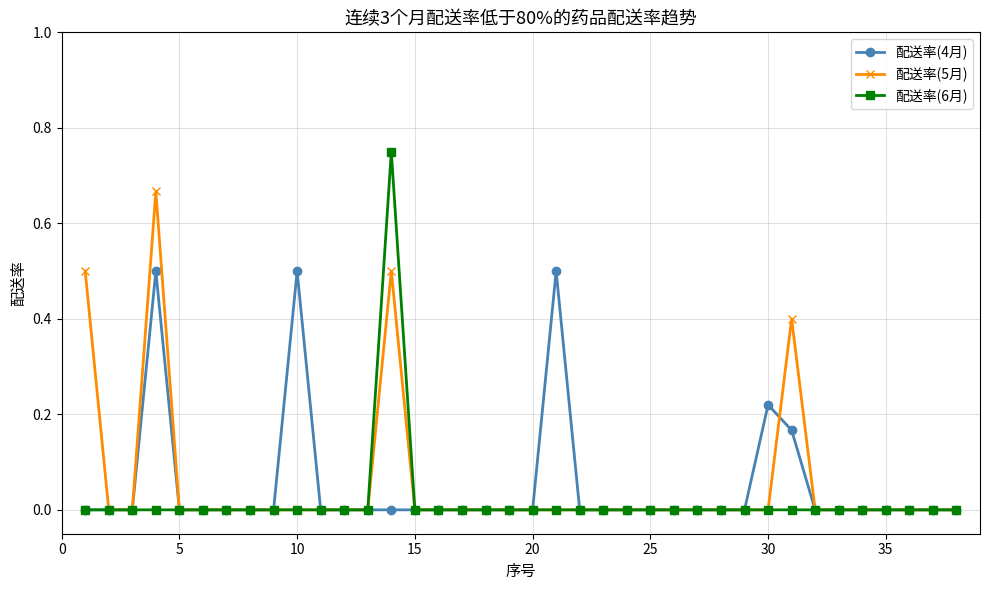

List the series in order of their peak value, highest first.

配送率(6月), 配送率(5月), 配送率(4月)